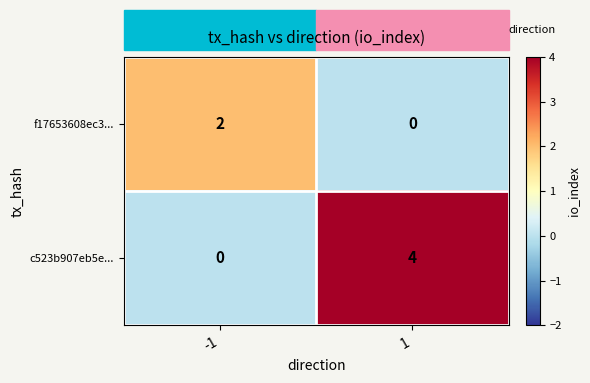

The value of f17653608ec3... at -1 is 1. True or false?

False